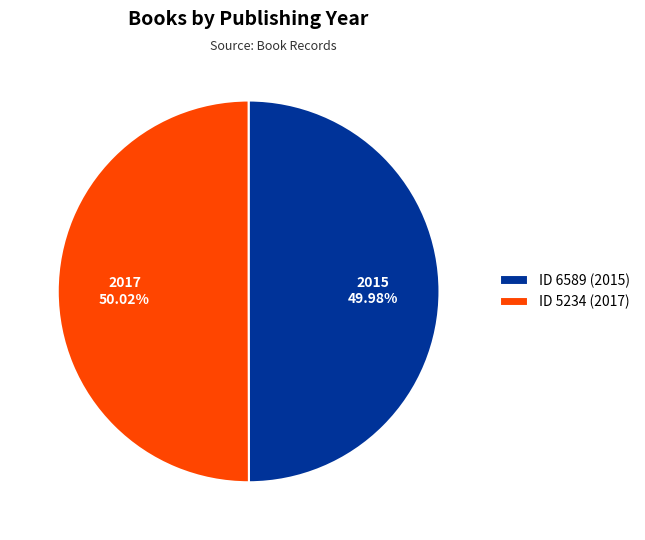

Approximately how many times larger is the value at ID 6589 (2015) compared to ID 5234 (2017)?

1.0